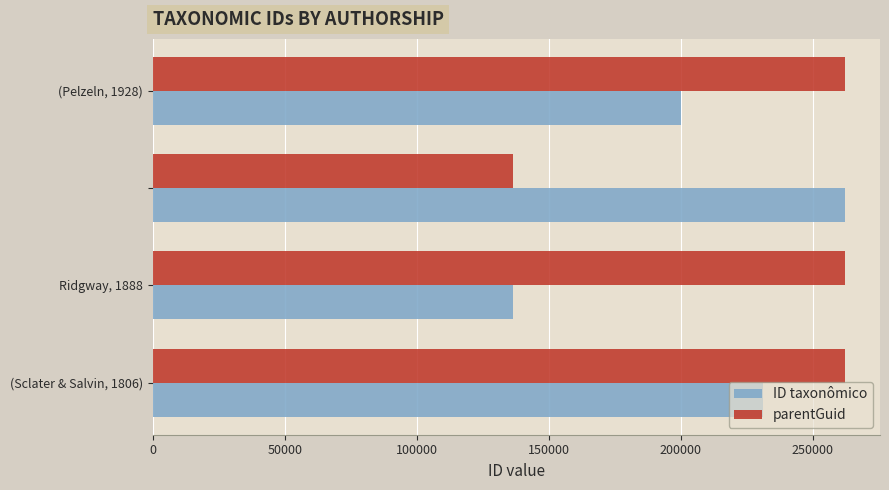

What is the sum of all ID taxonômico values?

830039